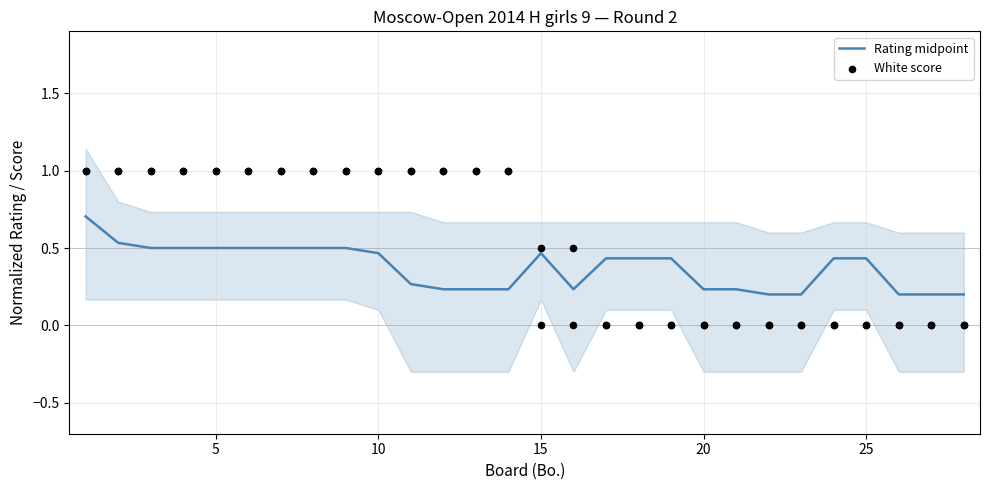

Which series contains the highest Y value?

White score